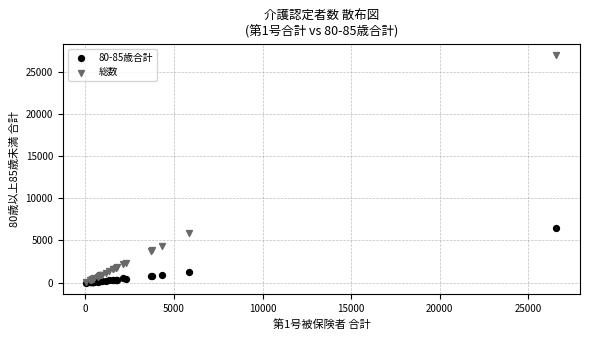

In the 総数 series, what Y value is closest to 13522?

5918